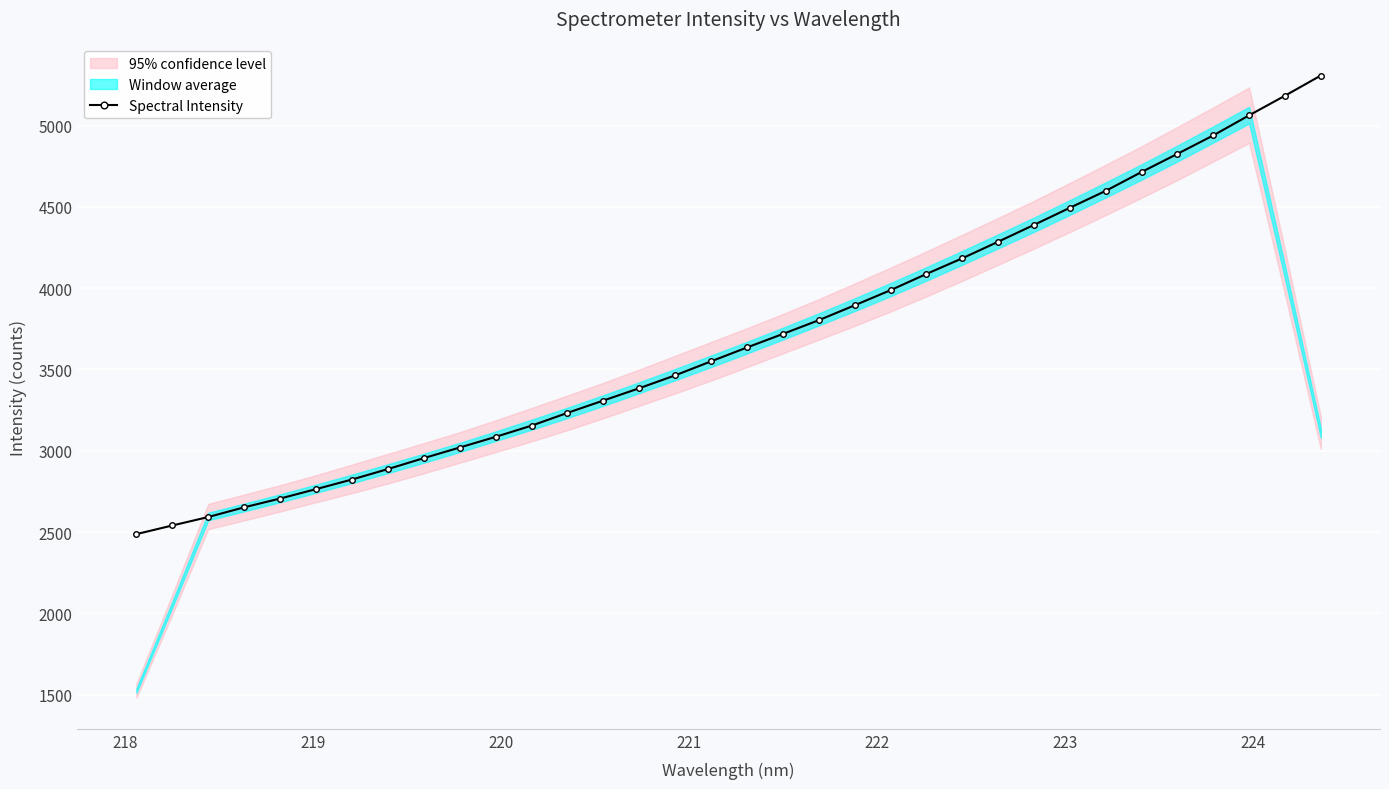

How many lines are shown in the chart?

1